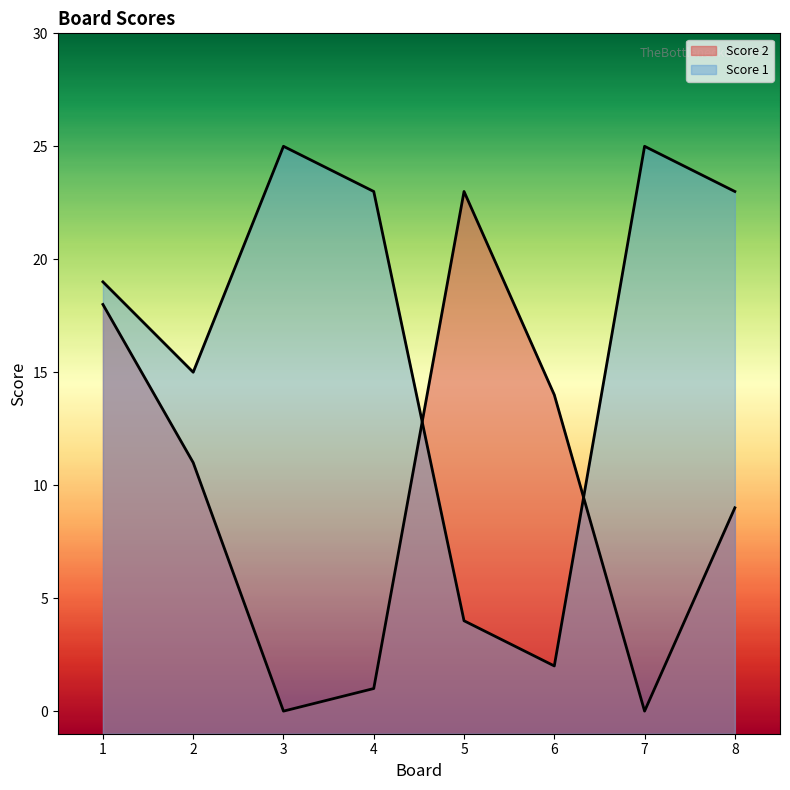

What is the sum of all Score 2 values?

76